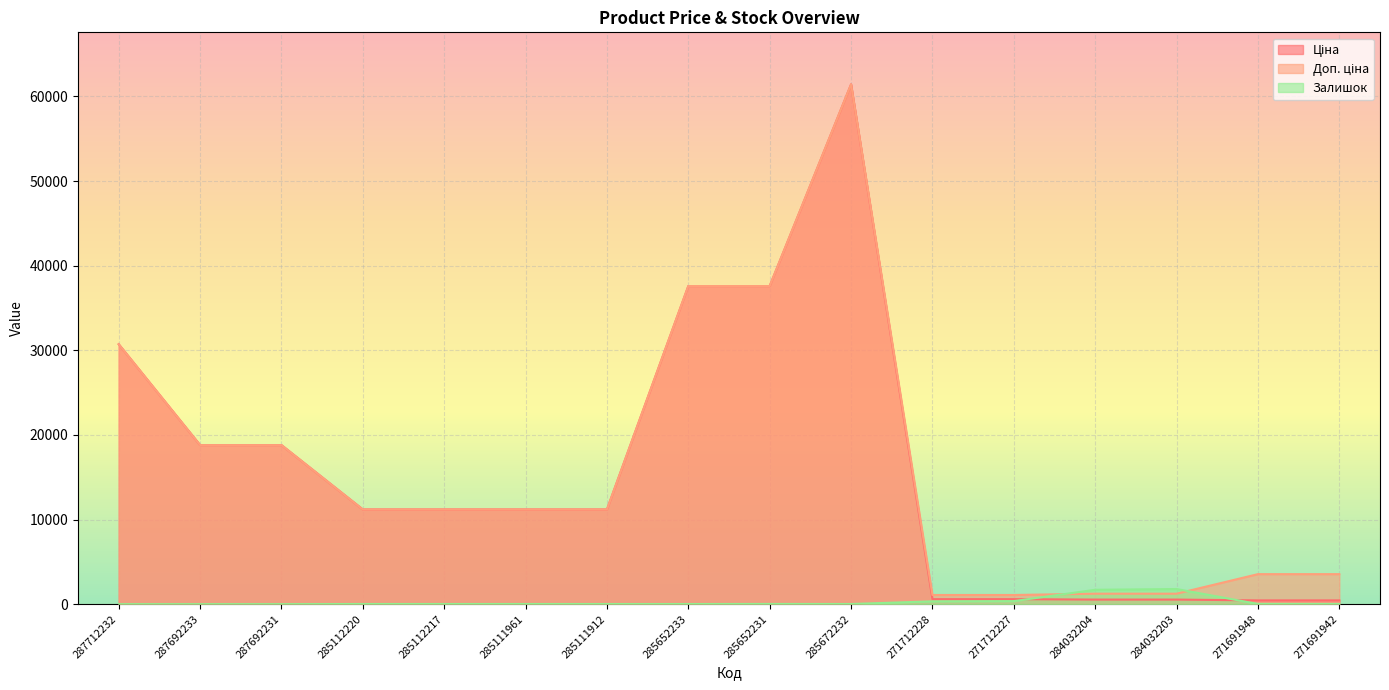

What is the difference between the second highest and second lowest values in the Ціна series?

37150.5